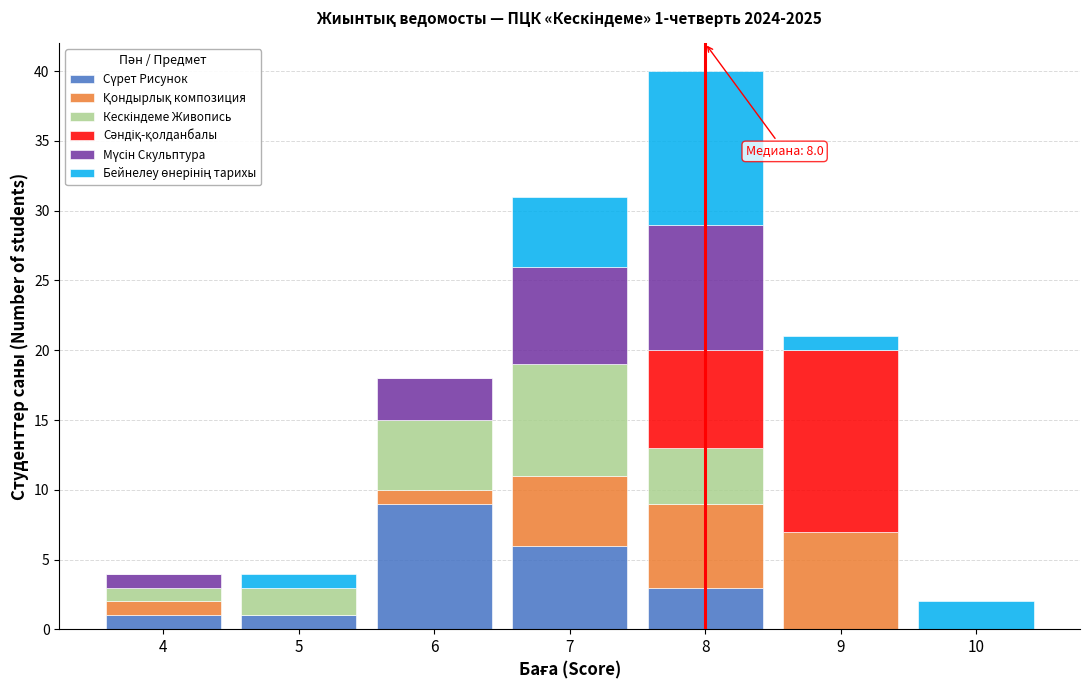

At which category is the sum across all series the highest?

8